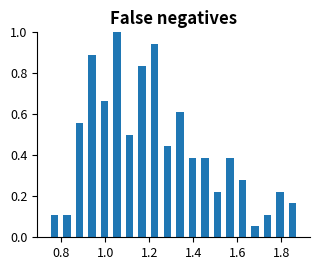

Around what value on the x-axis is the tallest bar? Give the approximate position of its centre, as read against the axis.

1.06